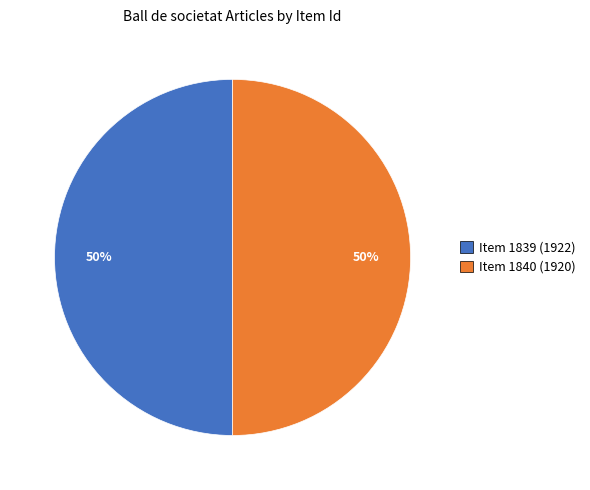

Do Item 1839 (1922) and Item 1840 (1920) together represent more than half of the pie?

Yes